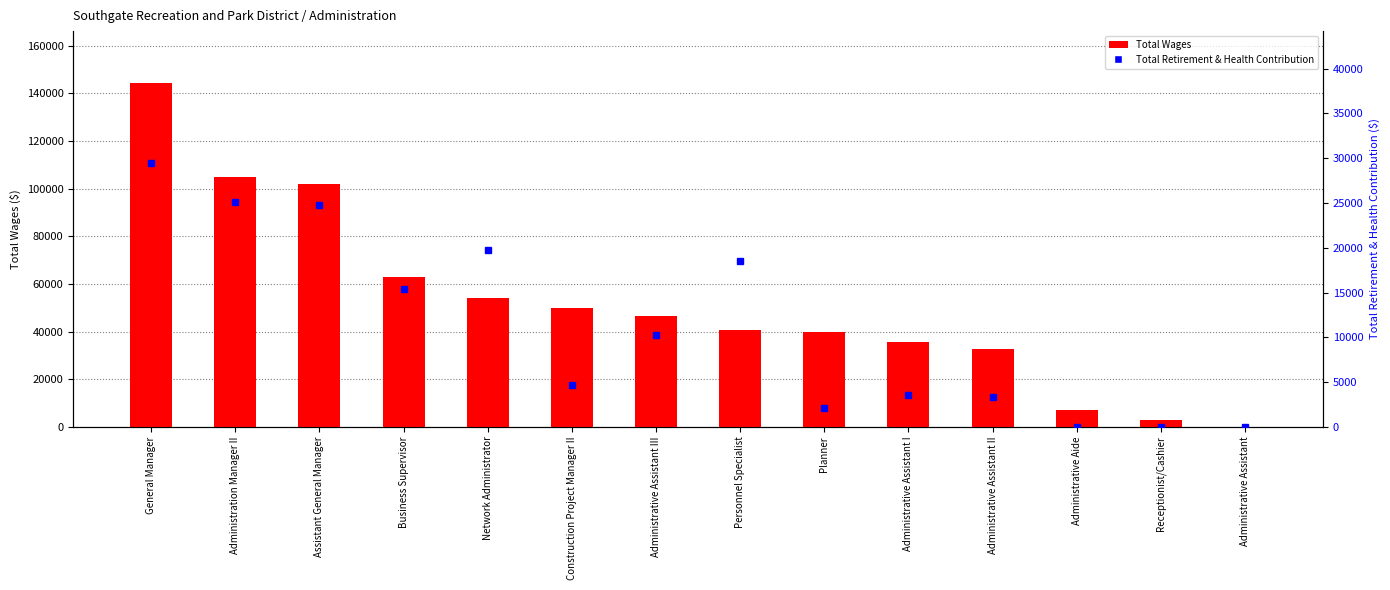

What is the average value of the Total Wages series?

51681